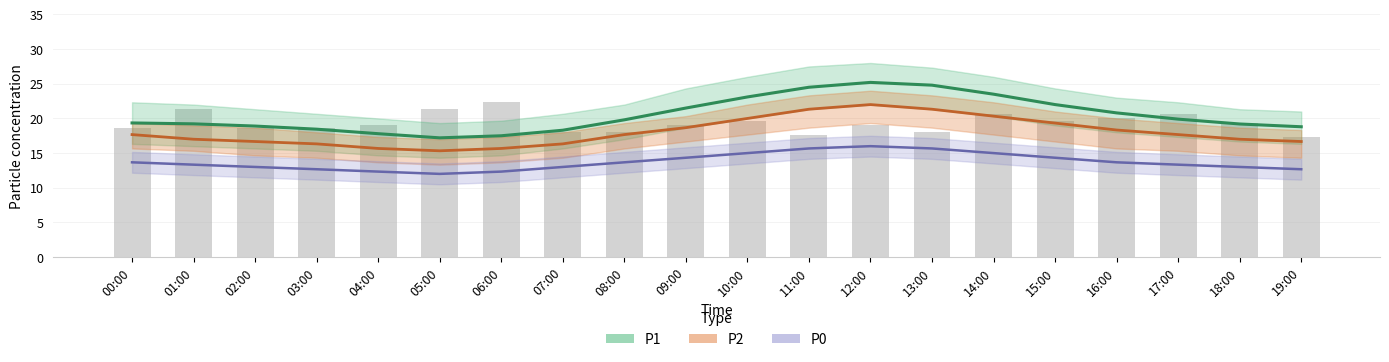

Which has a higher value, 06:00 or 14:00?

14:00